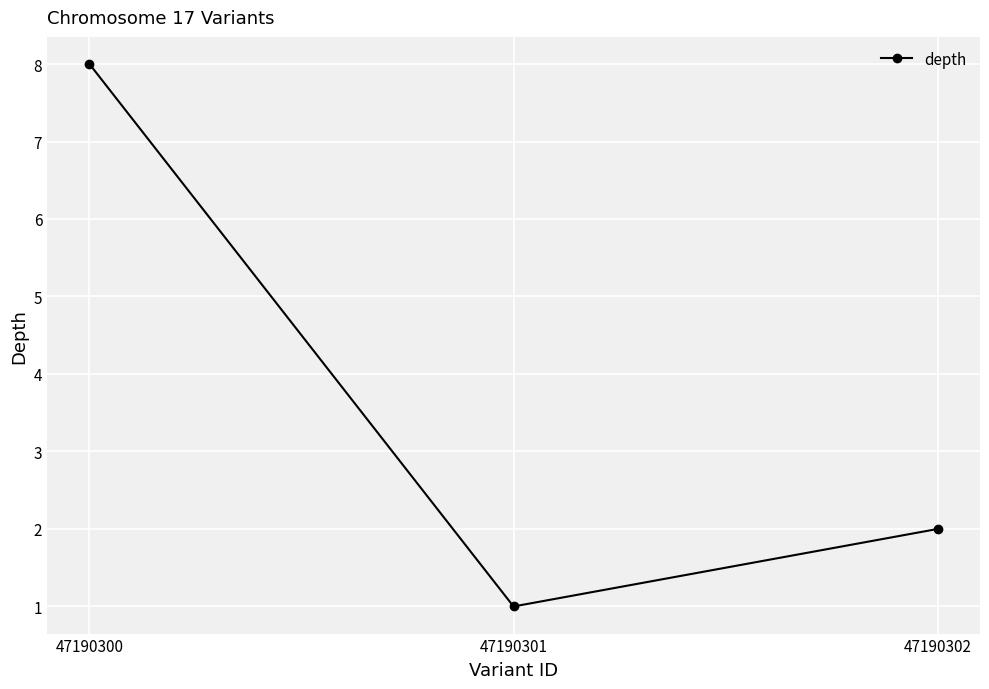

How many values are between 1 and 8?

3